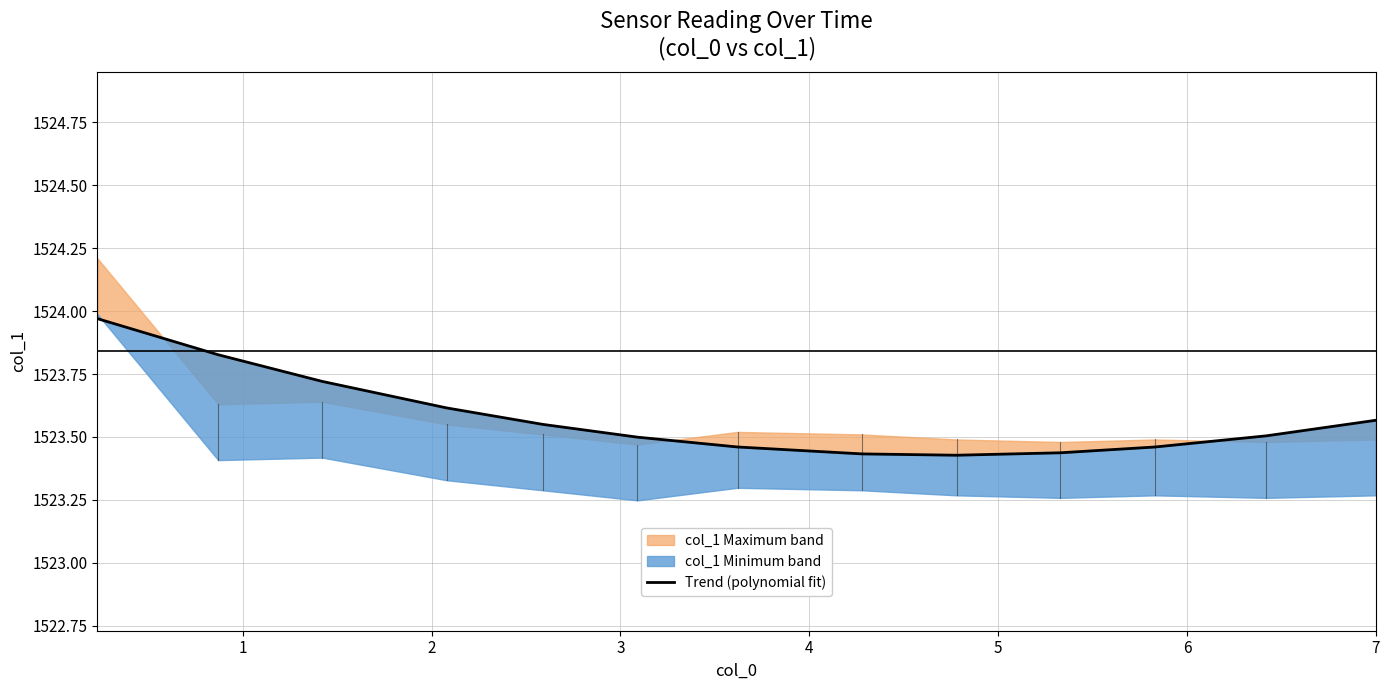

The value at 2 is 1523.7. True or false?

True